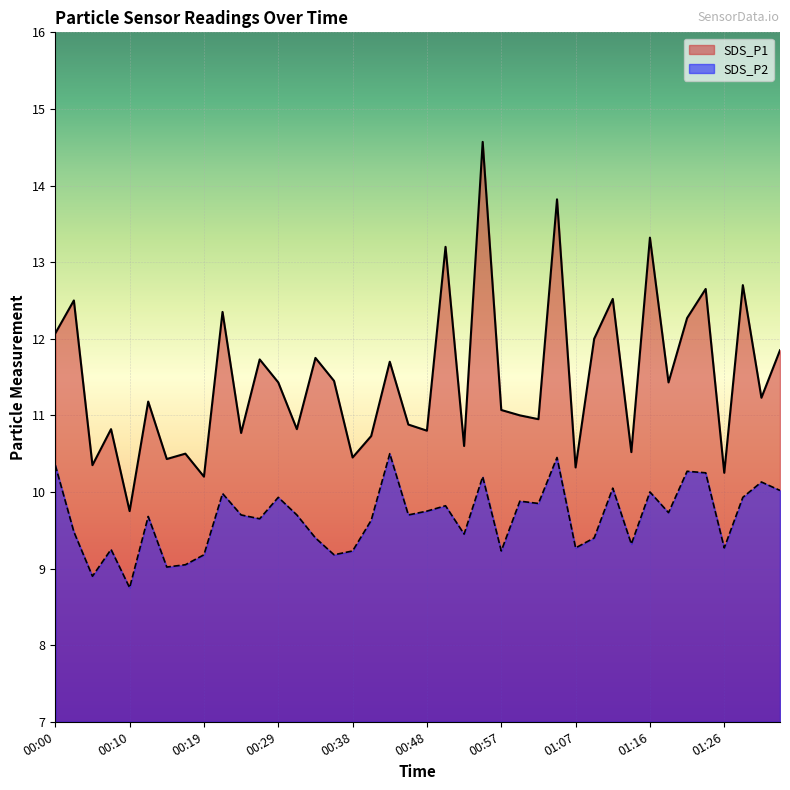

At which category is the sum across all series the highest?

00:55